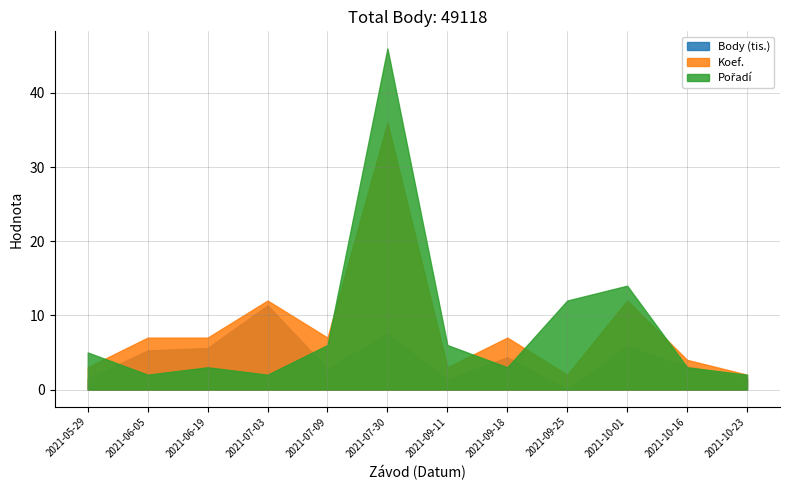

Rank the categories by Body value from lowest to highest.

2021-09-25, 2021-09-11, 2021-05-29, 2021-10-23, 2021-07-09, 2021-10-16, 2021-09-18, 2021-06-05, 2021-06-19, 2021-10-01, 2021-07-30, 2021-07-03